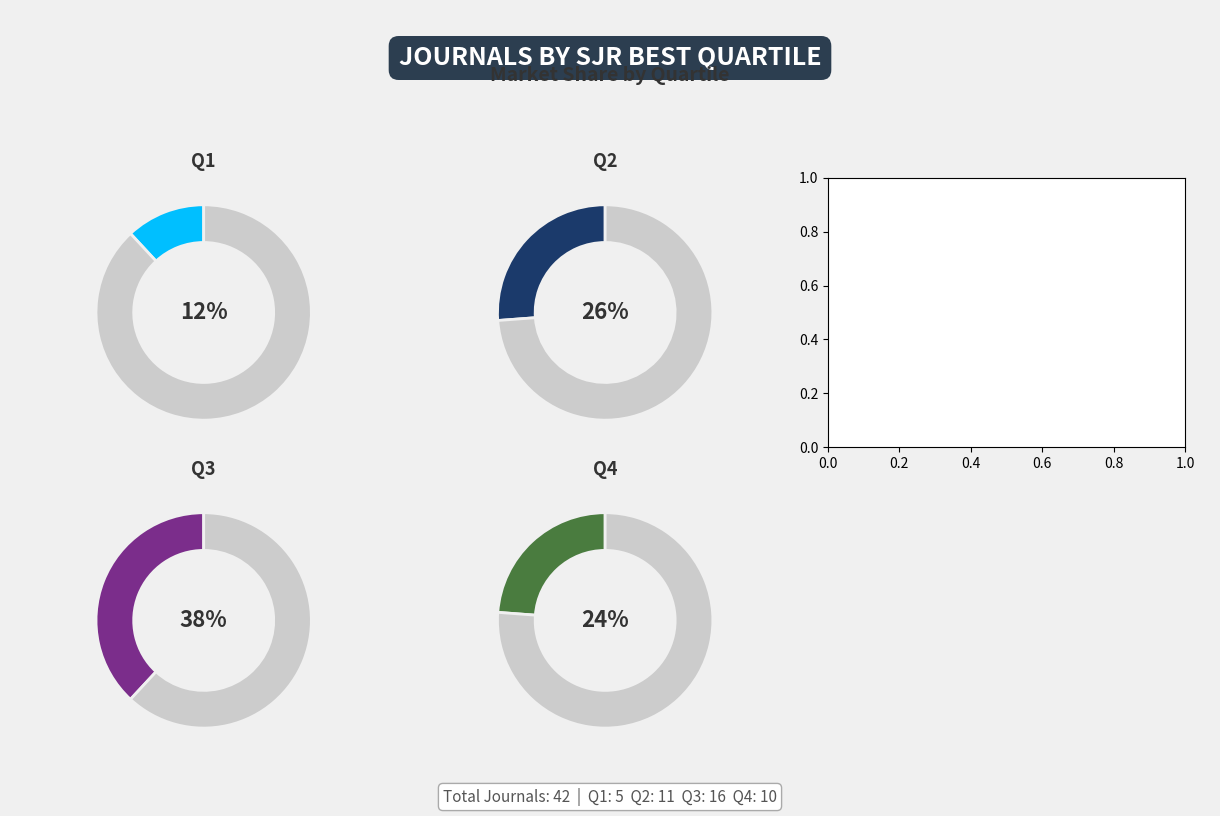

True or false: Q1 accounts for 26% of the total.

False